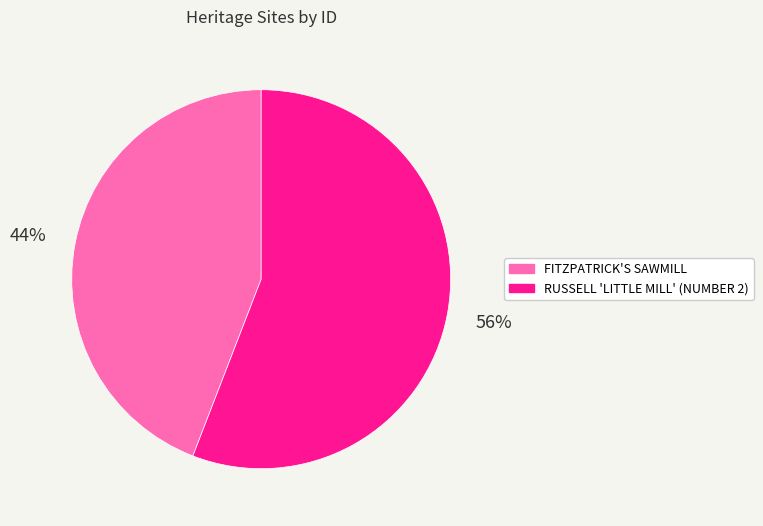

True or false: FITZPATRICK'S SAWMILL accounts for 39% of the total.

False